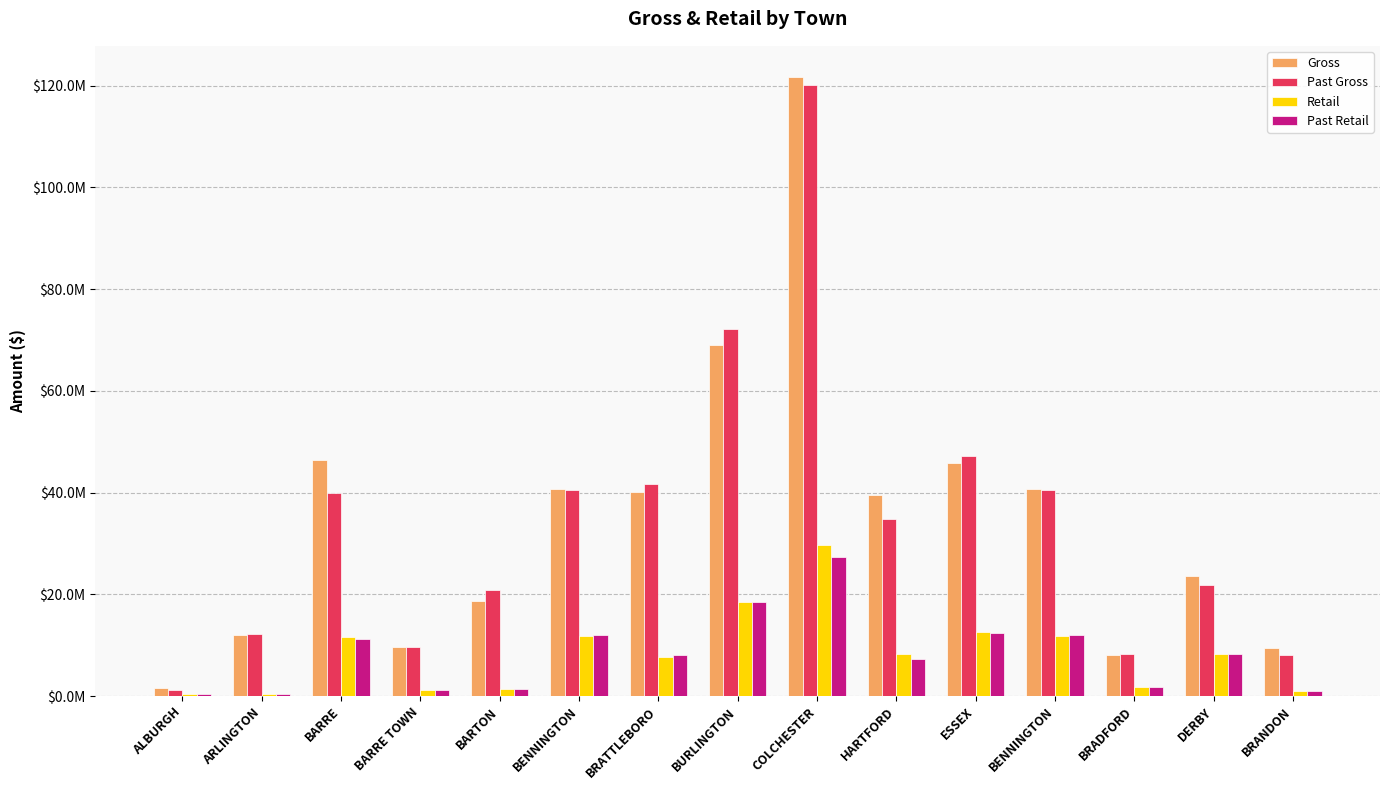

What are all the series names shown in the legend?

Gross, Past Gross, Retail, Past Retail